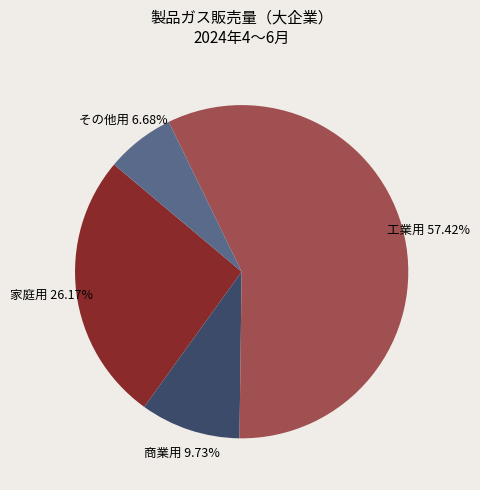

To the nearest percent, what is the combined percentage of その他用 and 工業用?

64%